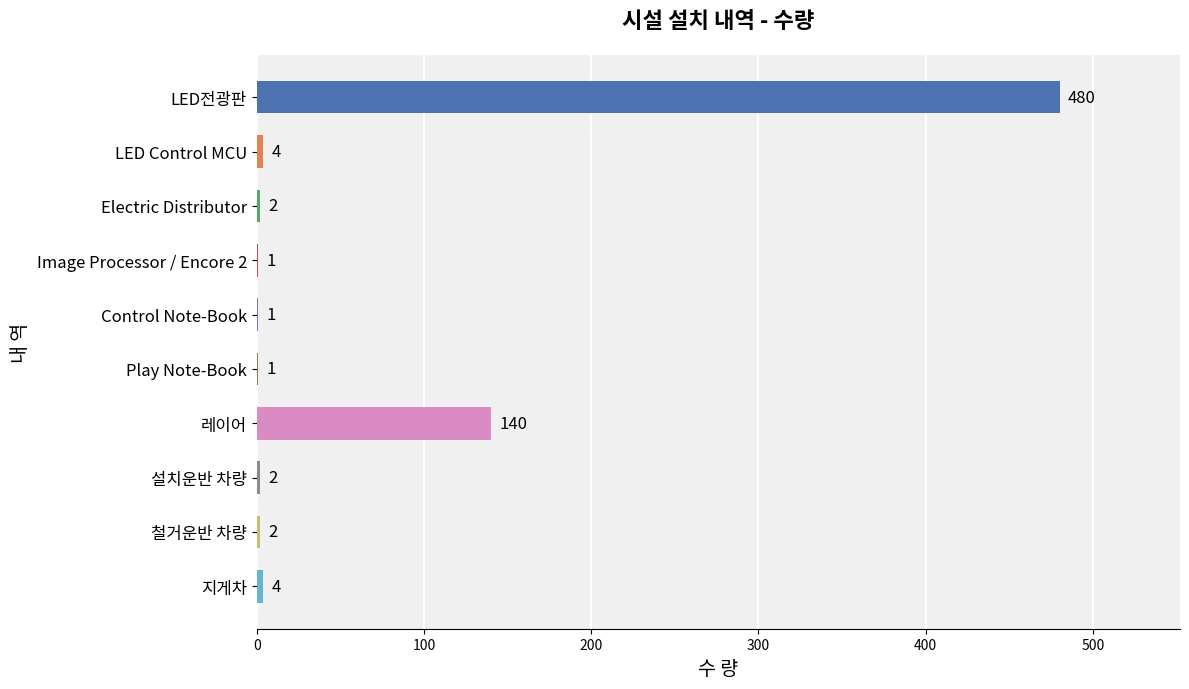

What is the change in value from LED Control MCU to Control Note-Book?

-3